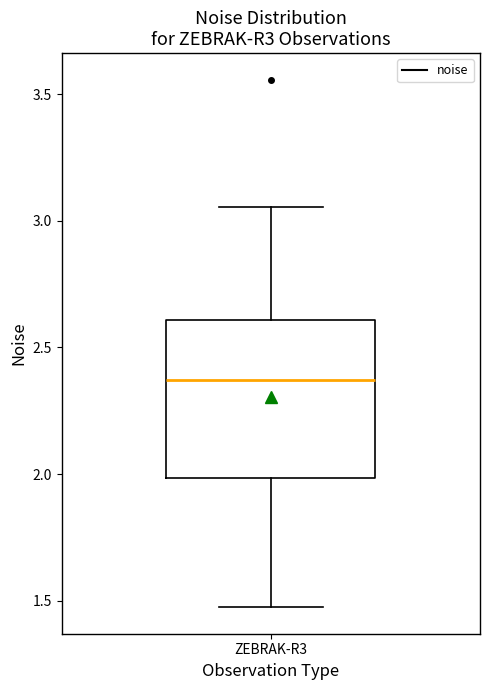

Read this box plot against the y-axis: the position of the median line, the range covered by the box, and the ends of both whiskers. The values are not printed on the chart, so give them approximately, as read against the axis.

median 2.35, box 2.00 to 2.60, whiskers 1.45 to 3.05